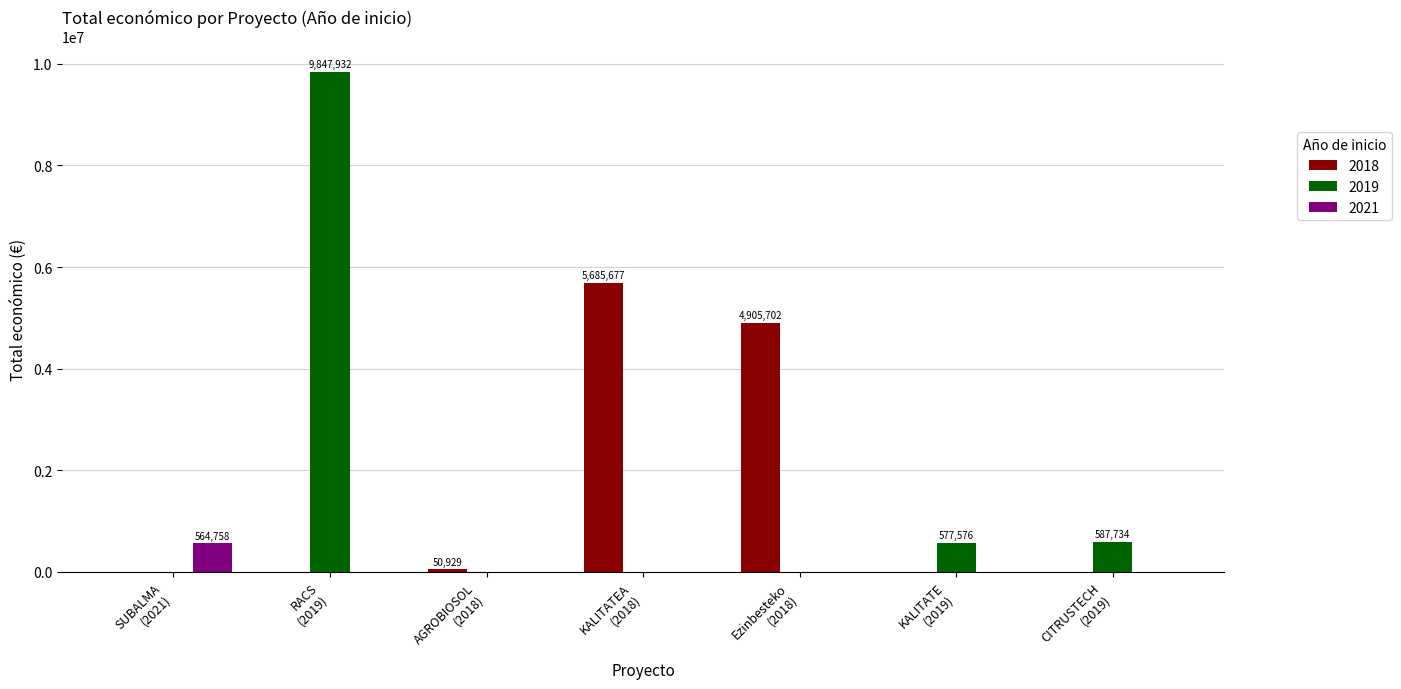

Which series has the largest range (max minus min)?

2019